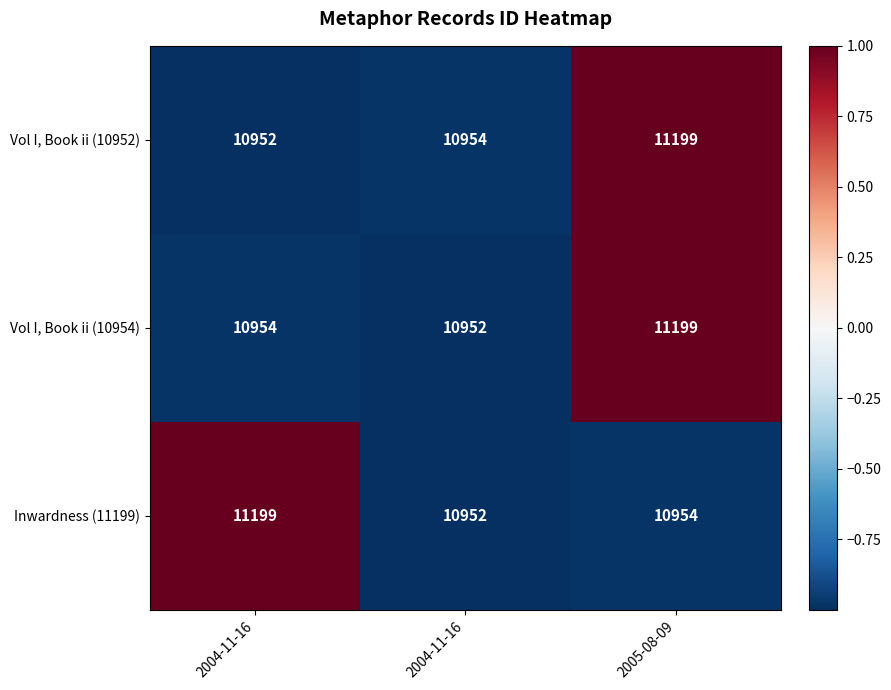

Count the number of categories in the chart.

3